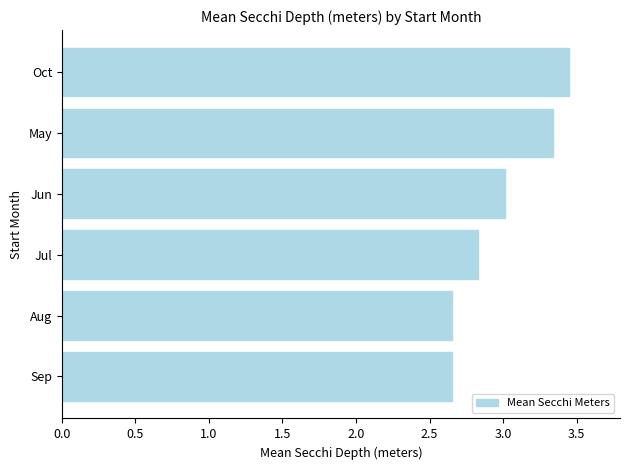

What is the ratio of the value at Aug to the value at Jun?

0.9